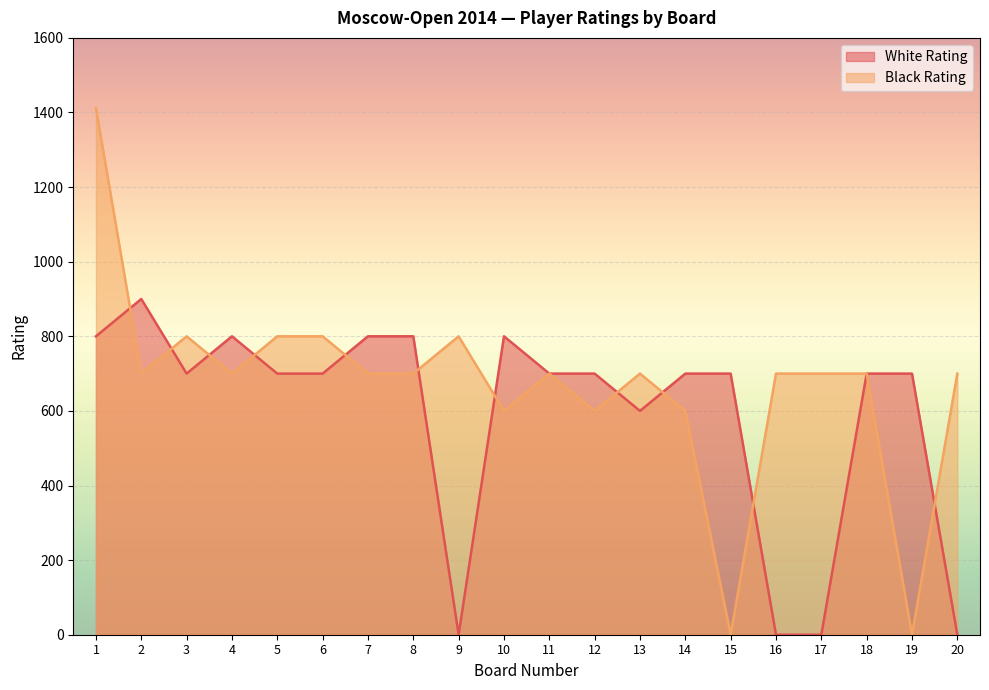

Which has a higher value, 4 or 19?

4